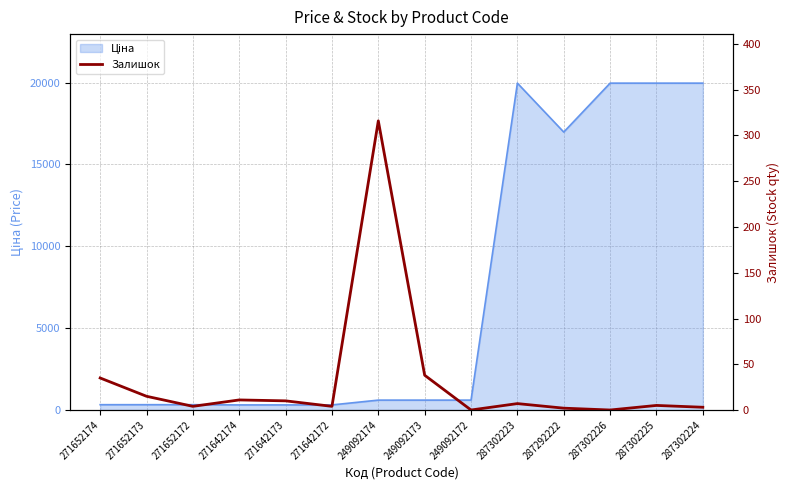

Is it true that the value at 271652172 is 1?

False